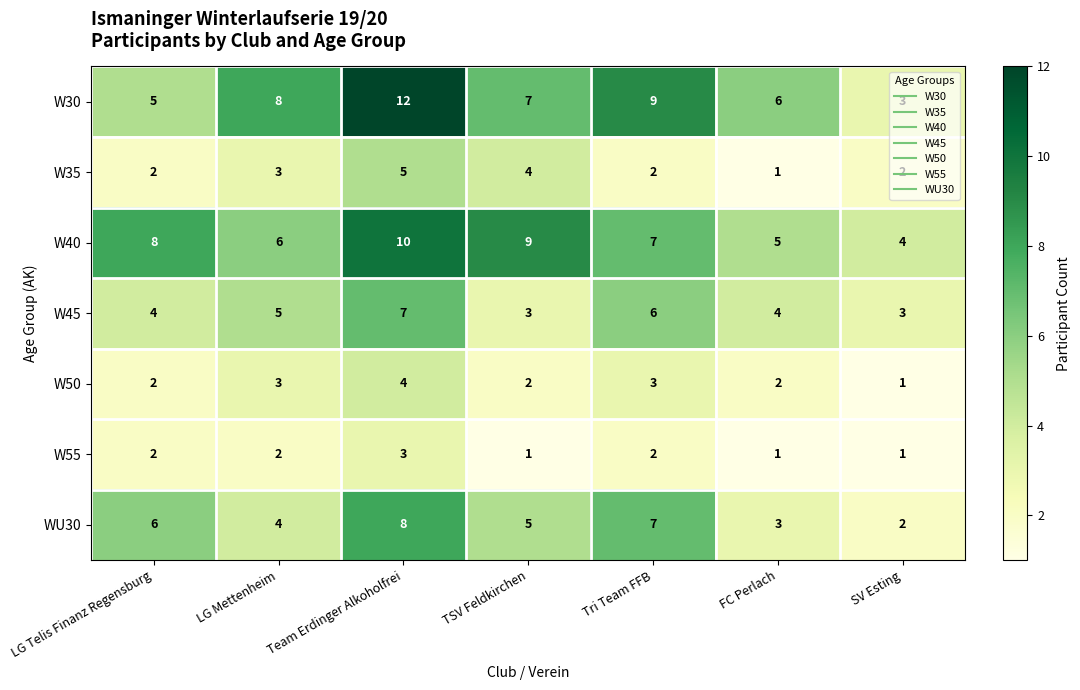

Where is W35 nearest to the value 3?

LG Mettenheim